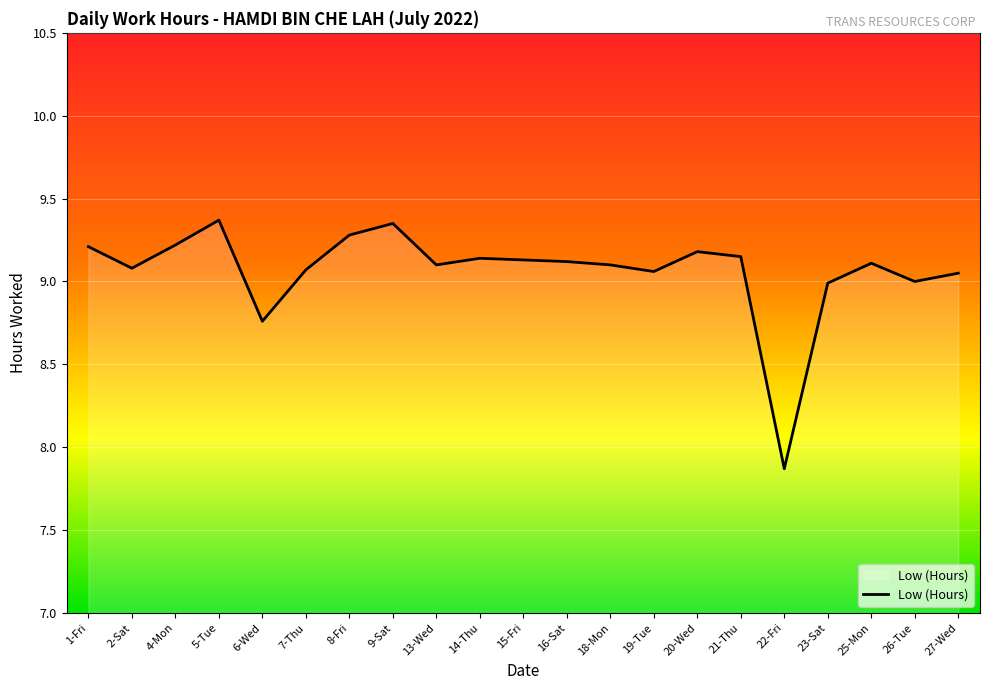

Where is the data nearest to the value 8?

22-Fri